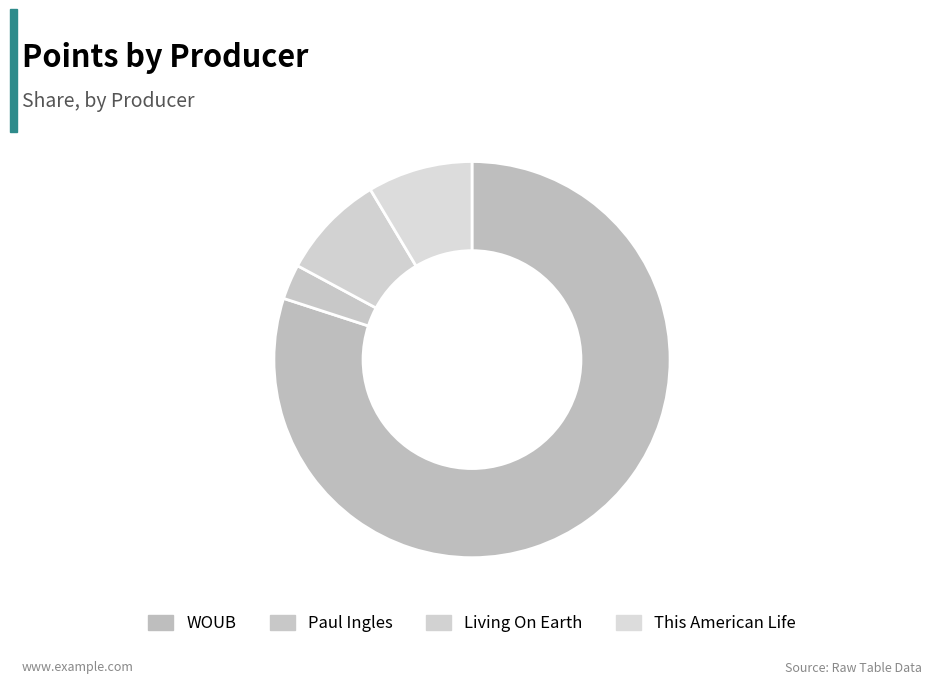

True or false: Paul Ingles accounts for 90% of the total.

False